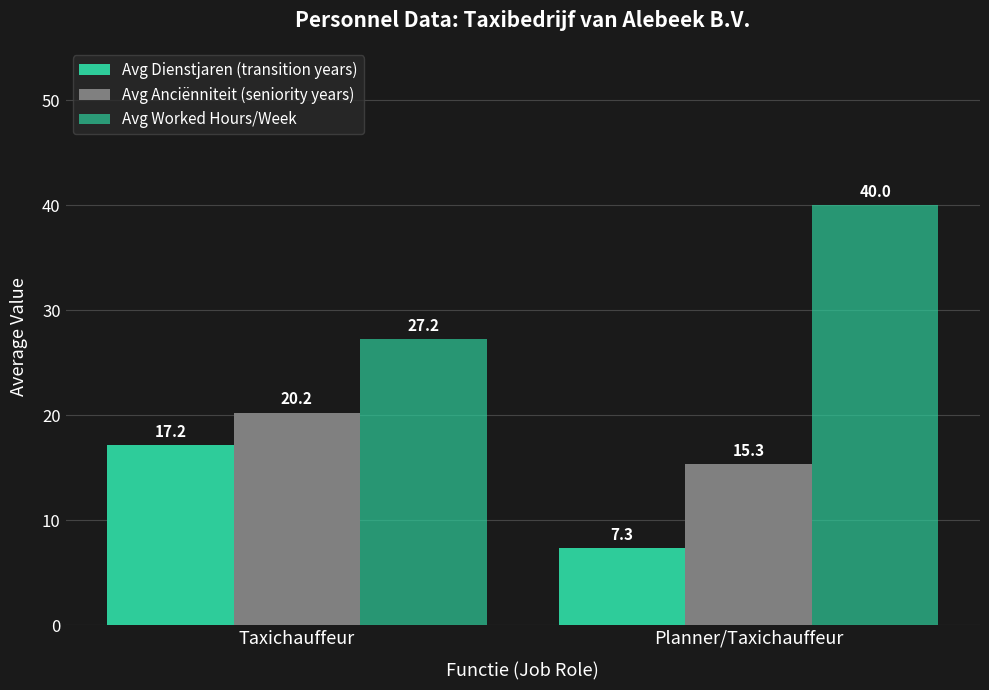

What is the total value across all series at Taxichauffeur?

64.6